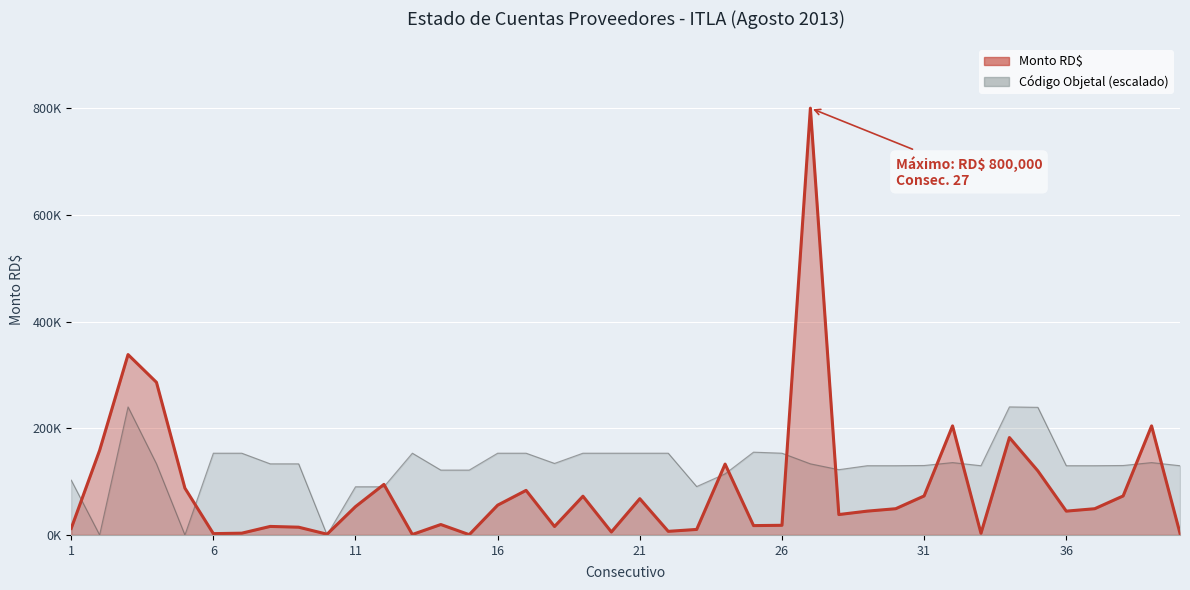

What is the sum of all values?

3465563.2